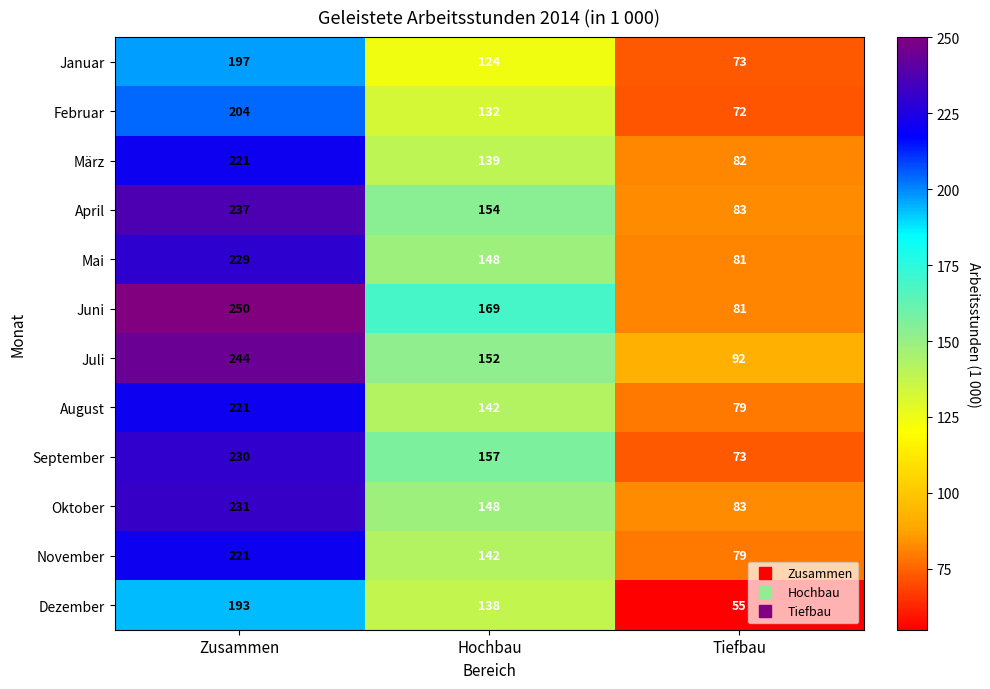

What is the average value of the Mai series?

153